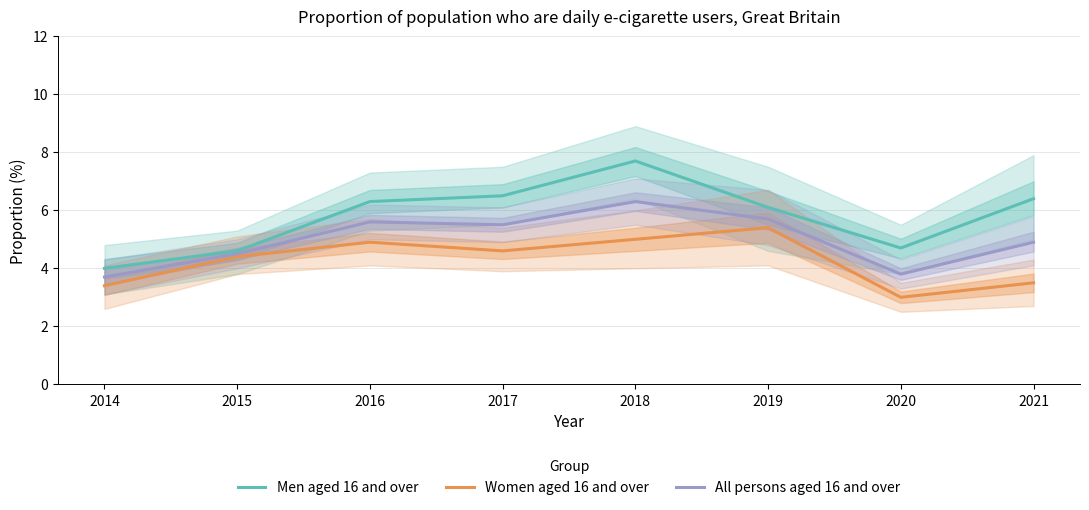

True or false: All persons aged 16 and over has more than 0 interior local peaks.

True